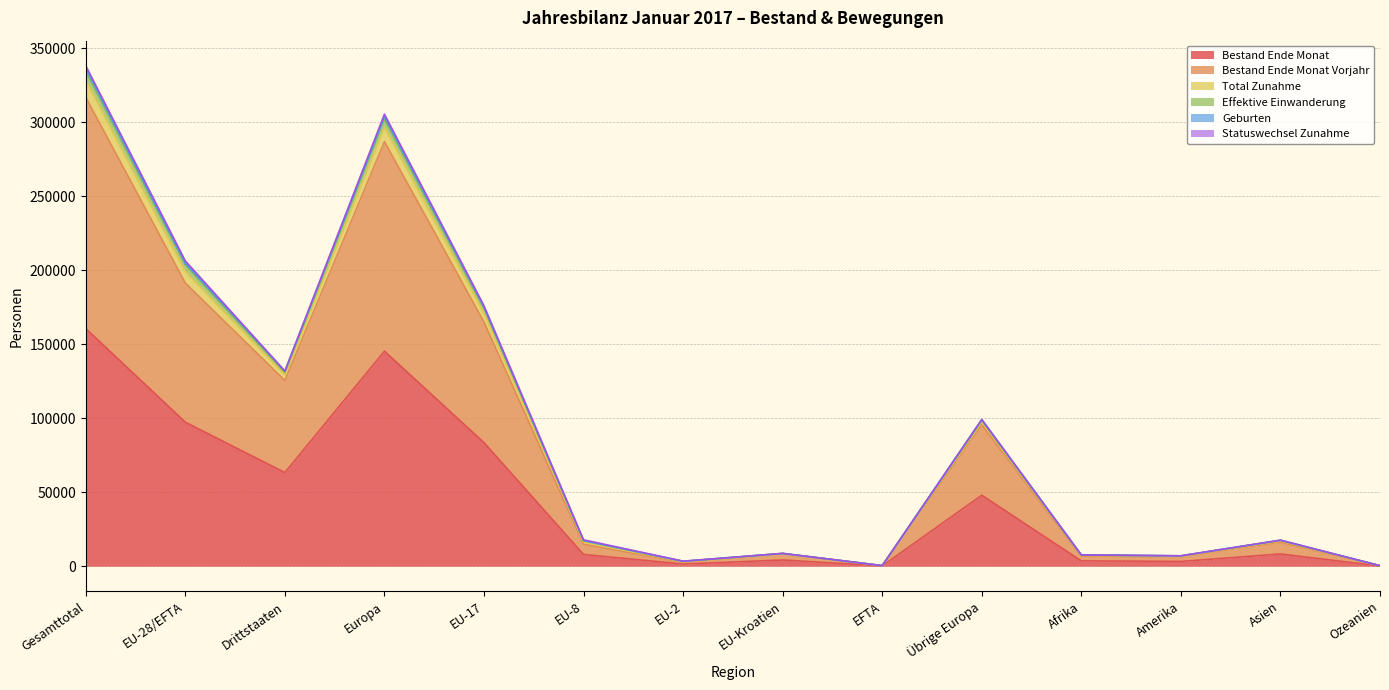

What is the difference between the highest and lowest values at EU-28/EFTA?

108965